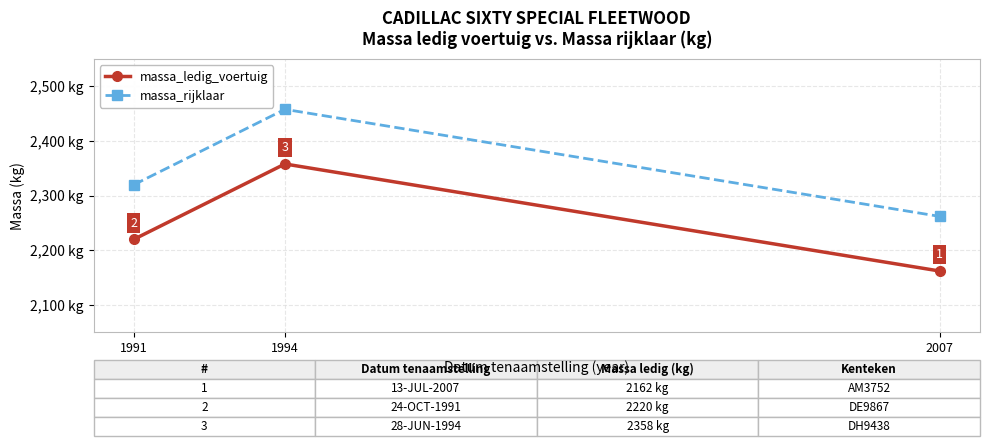

Rank the categories by massa_rijklaar value from highest to lowest.

1994, 1991, 2007